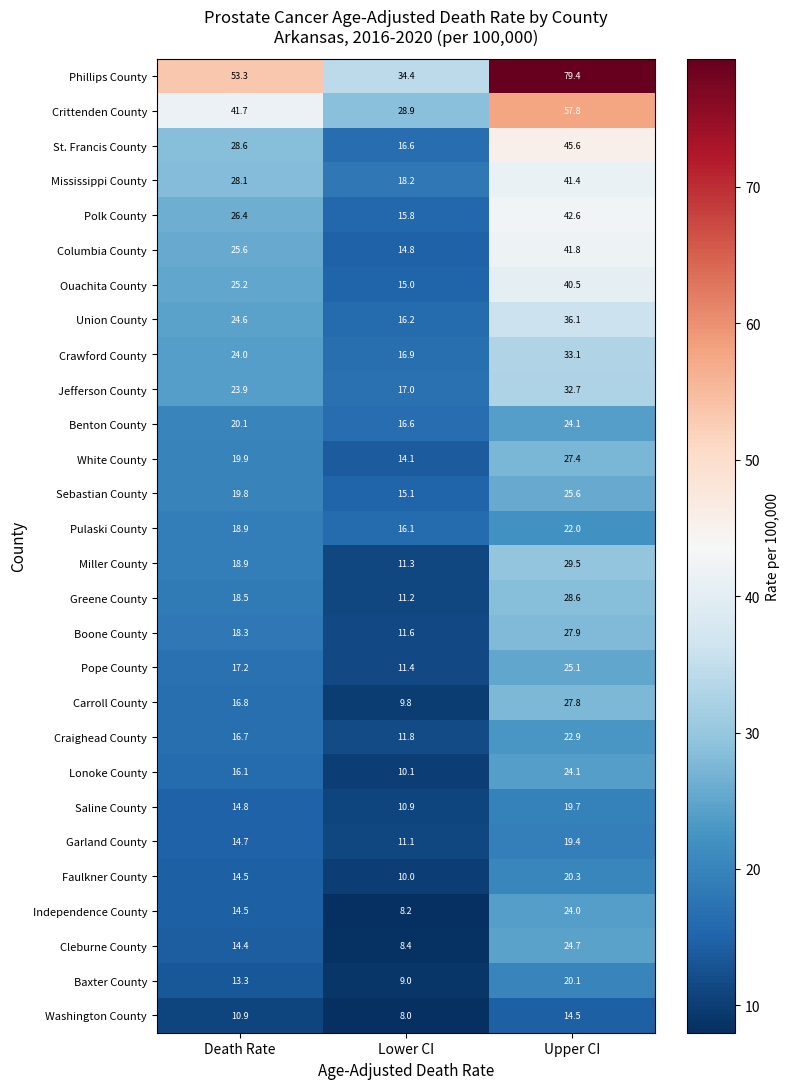

What is the highest value of the Greene County series?

28.6